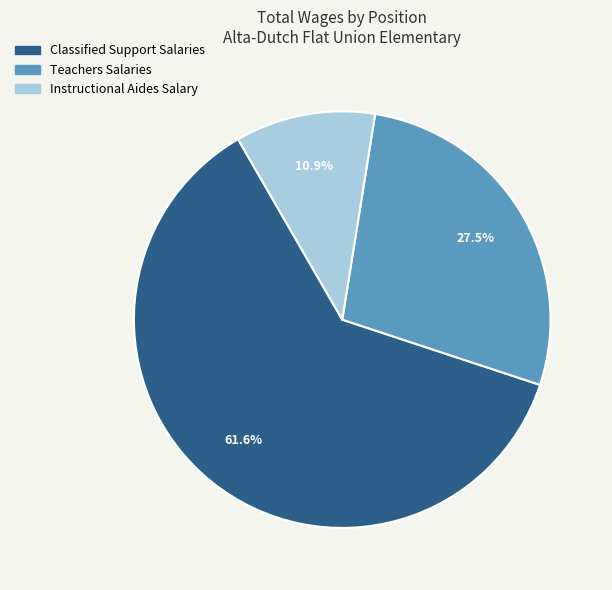

Is there any slice that represents more than half of the pie?

Yes